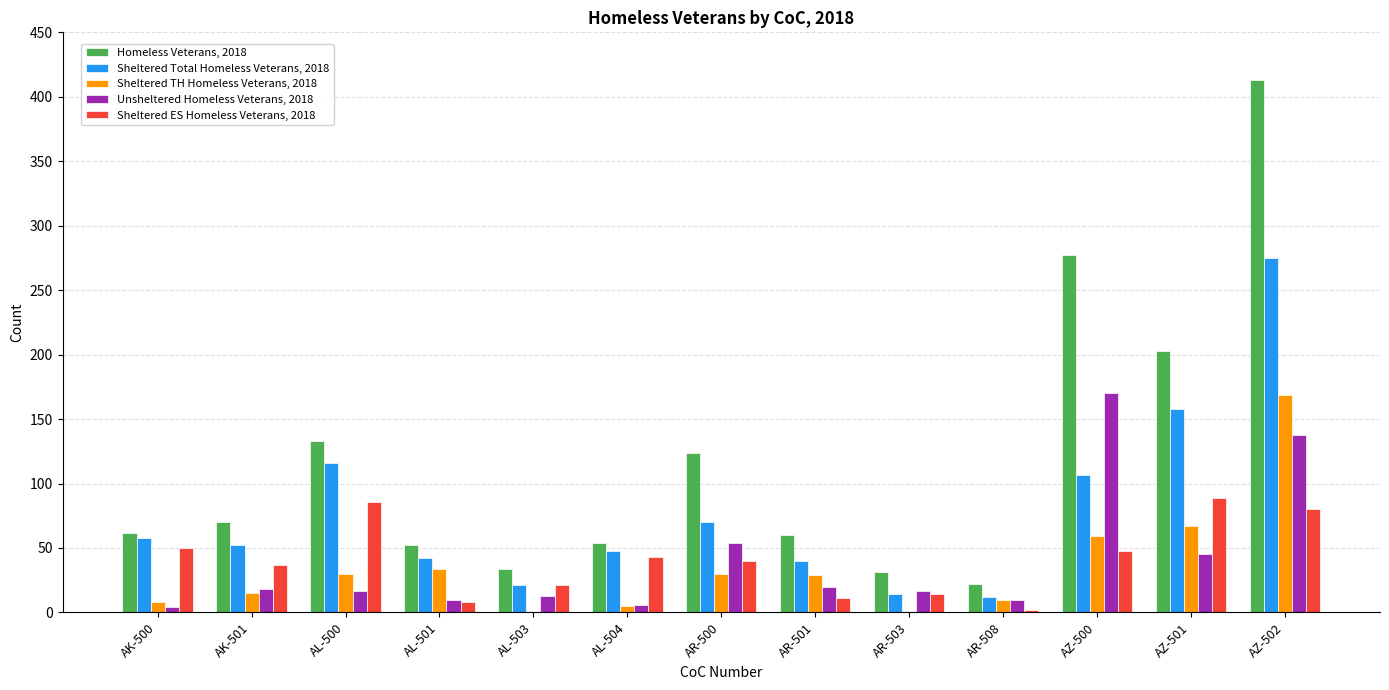

The value of Sheltered TH Homeless Veterans, 2018 at AR-501 is 49. True or false?

False